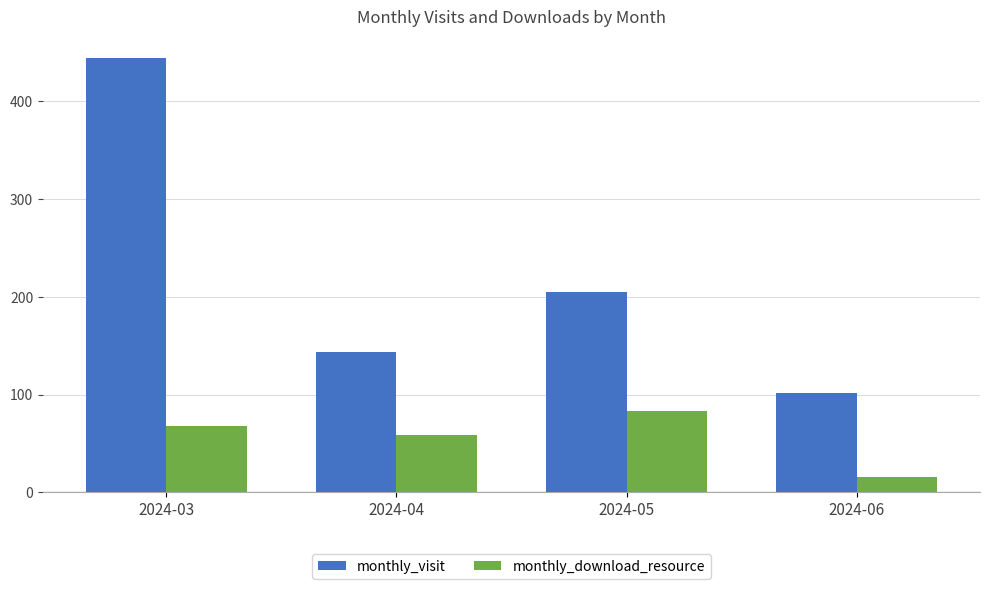

Which series has the largest total across all categories?

monthly_visit